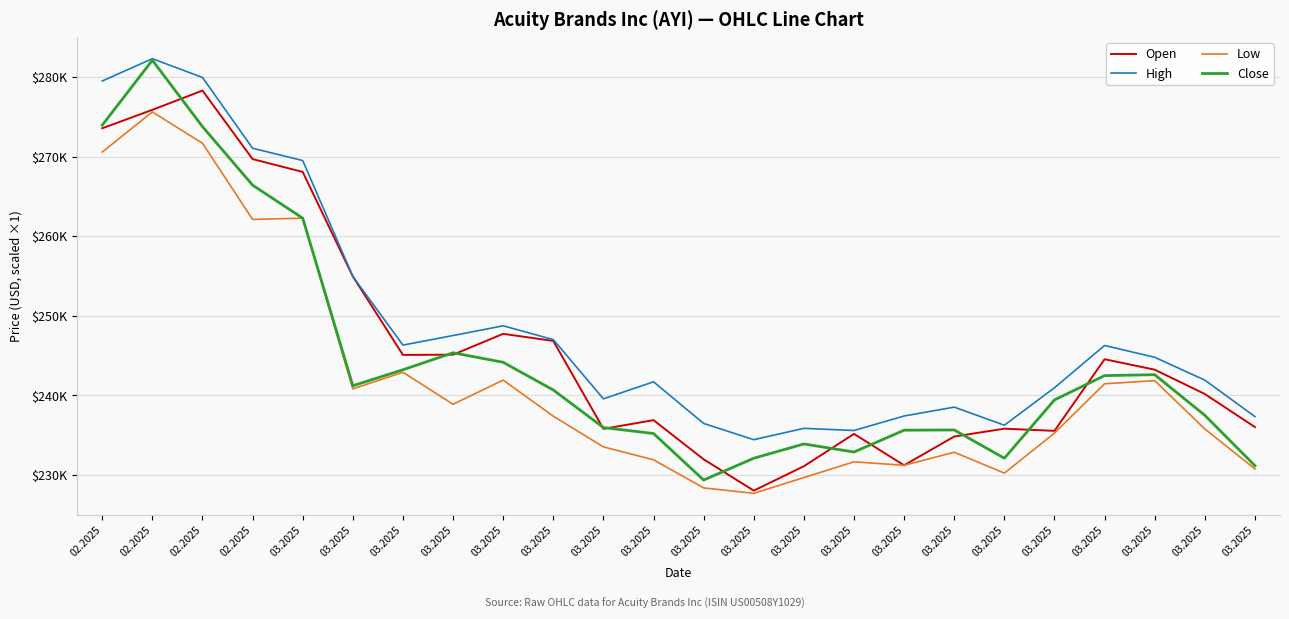

The value of High at 02.2025 is 279968. True or false?

True